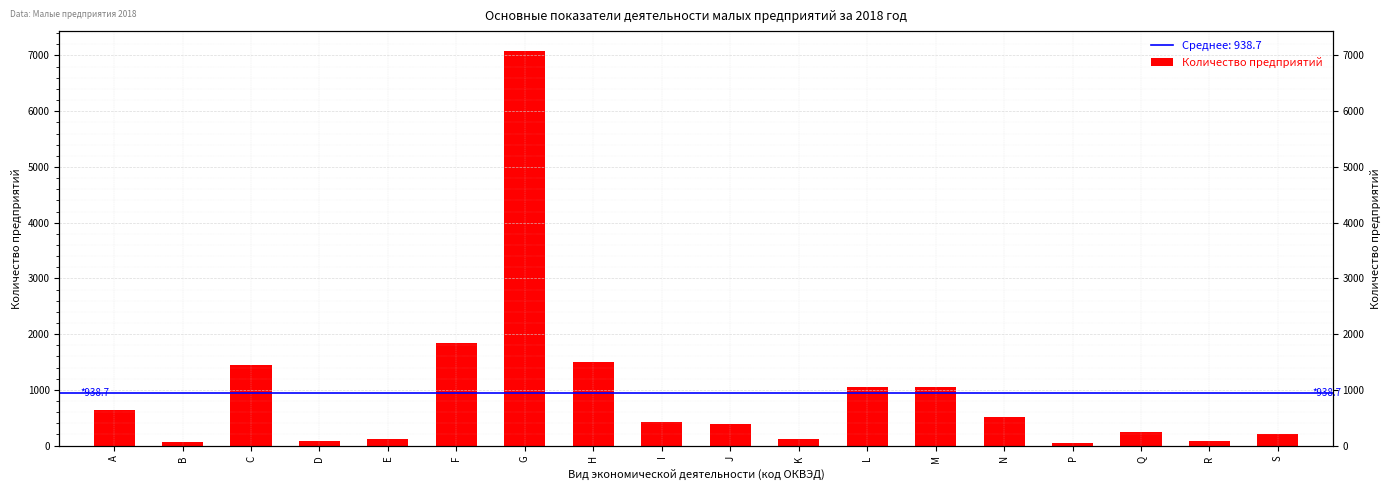

Does the chart contain stacked bars?

No